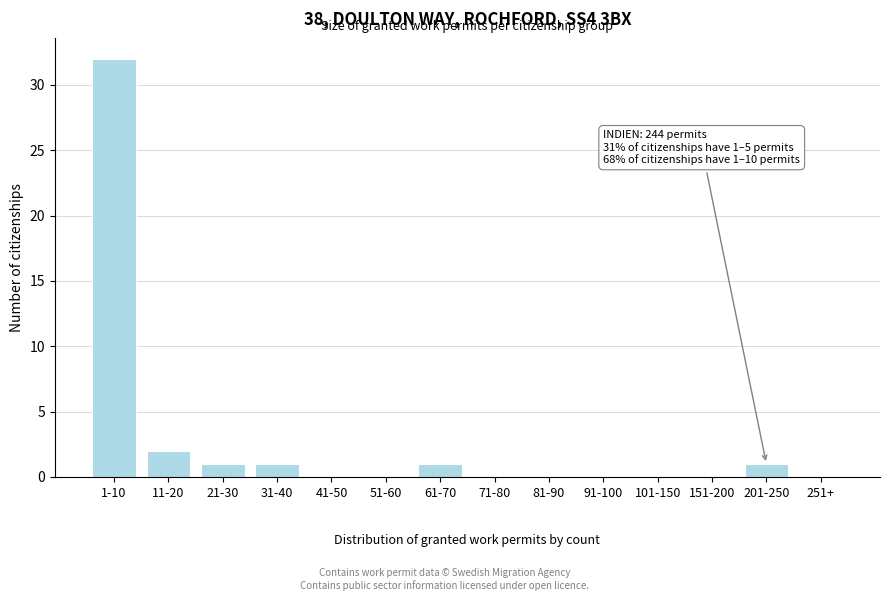

Reading left to right, what are all the values shown in this chart?

1-10=32	11-20=2	21-30=1	31-40=1	41-50=0	51-60=0	61-70=1	71-80=0	81-90=0	91-100=0	101-150=0	151-200=0	201-250=1	251+=0